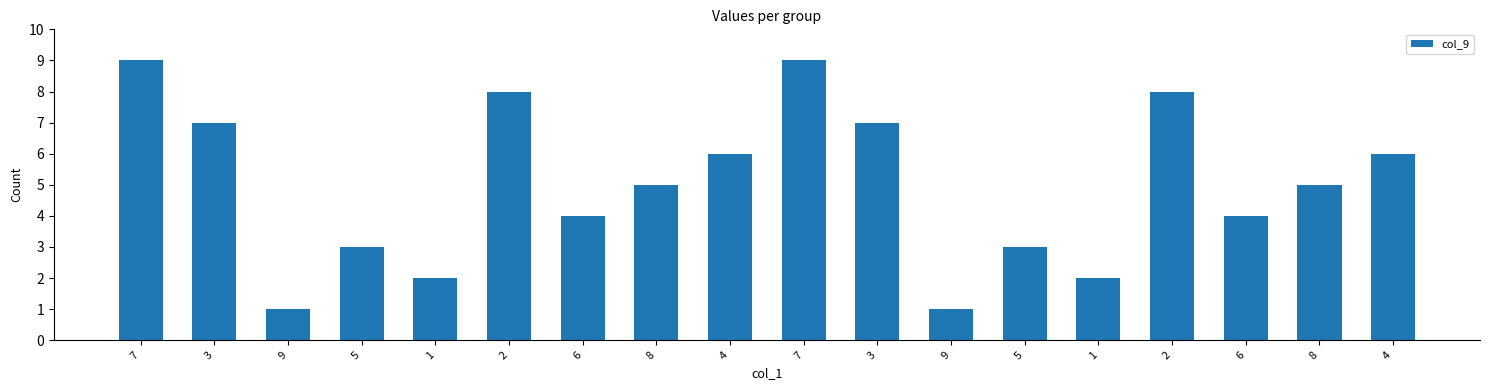

How many distinct data groups are displayed?

1